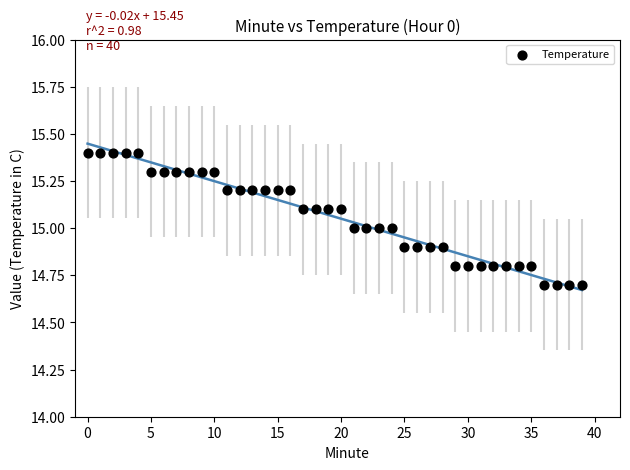

What is the range of Y values (max minus min)?

0.7